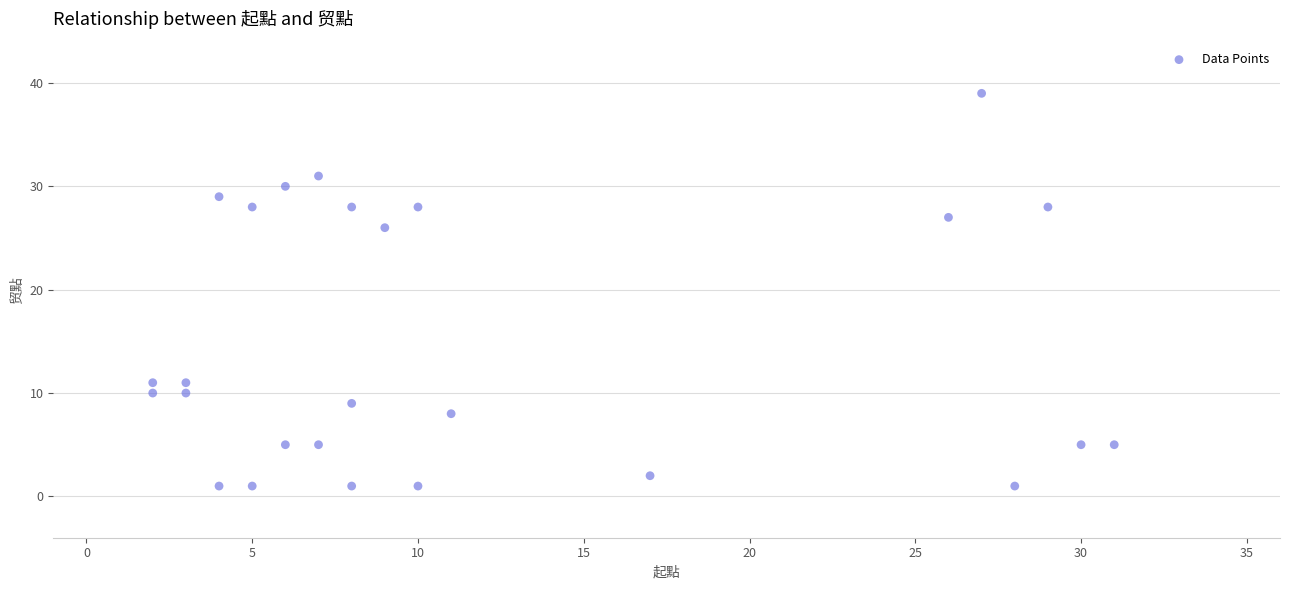

What Y value in the scatter plot is closest to 20?

26